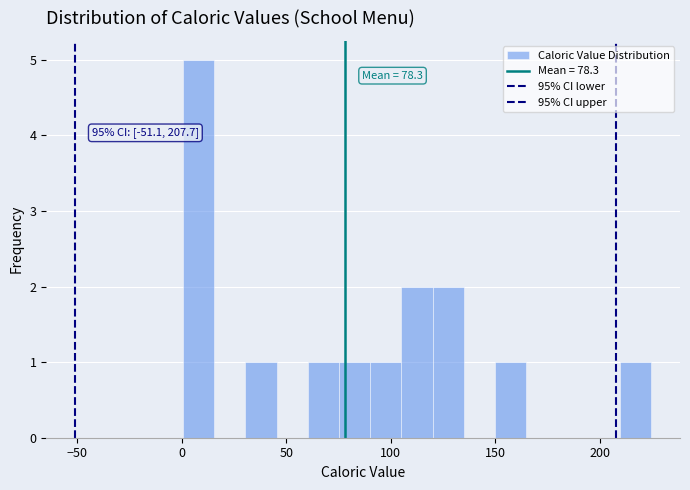

Read against the x-axis, roughly where is the centre of the tallest bar?

10